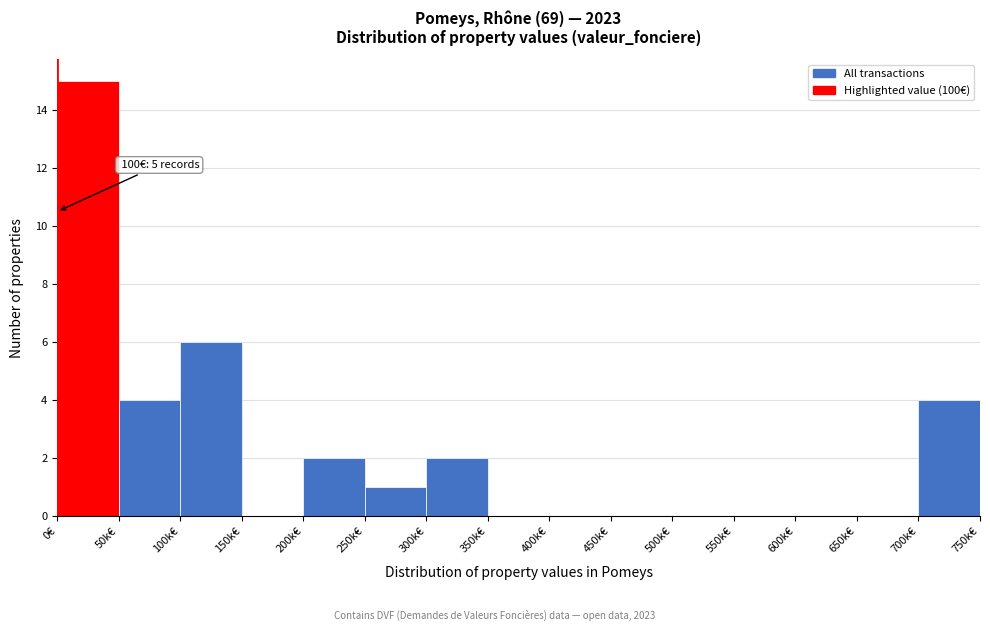

Reading right to left, list all the values displayed in this chart.

700k€=4	650k€=0	600k€=0	550k€=0	500k€=0	450k€=0	400k€=0	350k€=0	300k€=2	250k€=1	200k€=2	150k€=0	100k€=6	50k€=4	0€=15